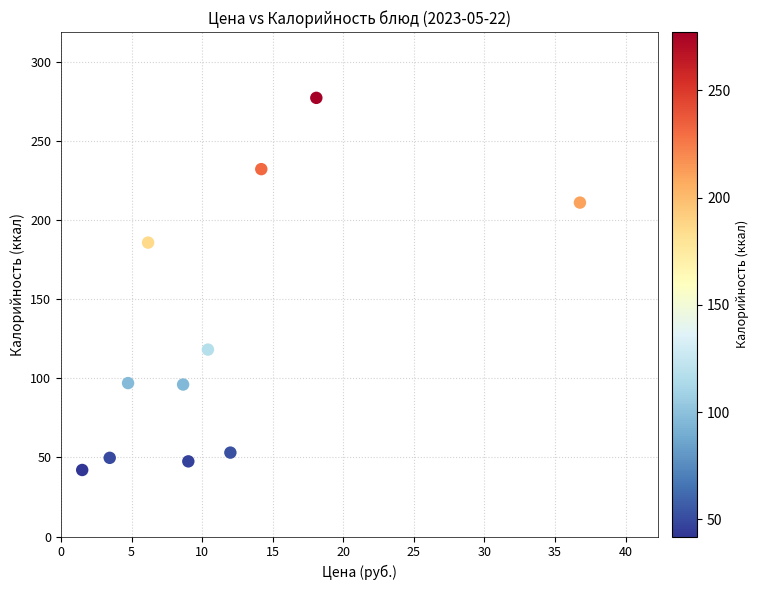

What Y value in the scatter plot is closest to 159?

185.7